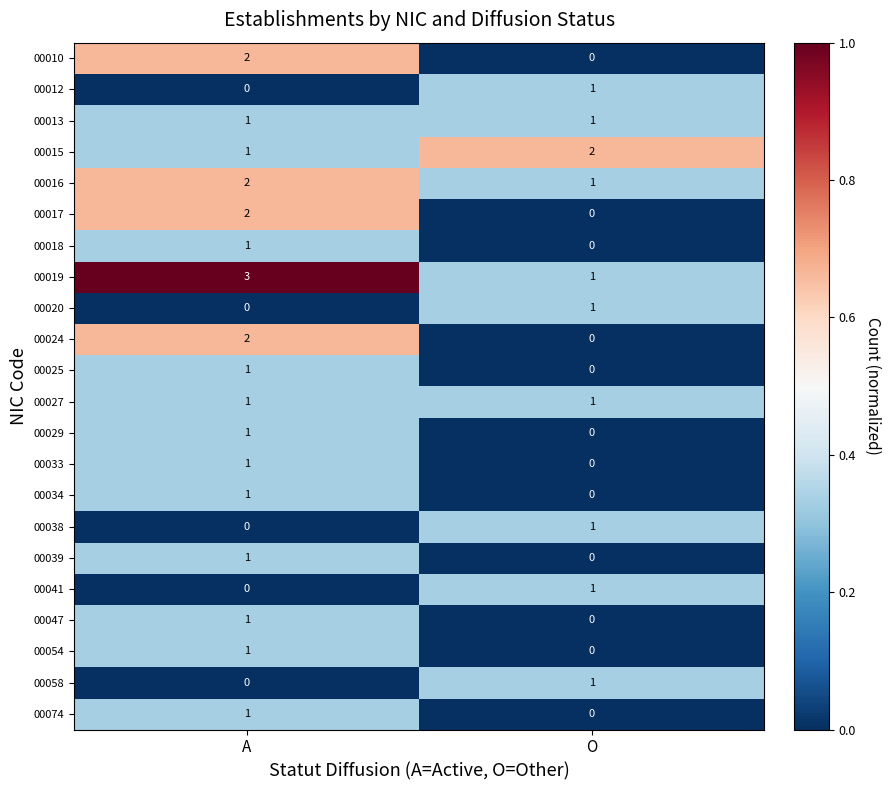

What is the greatest value displayed?

3